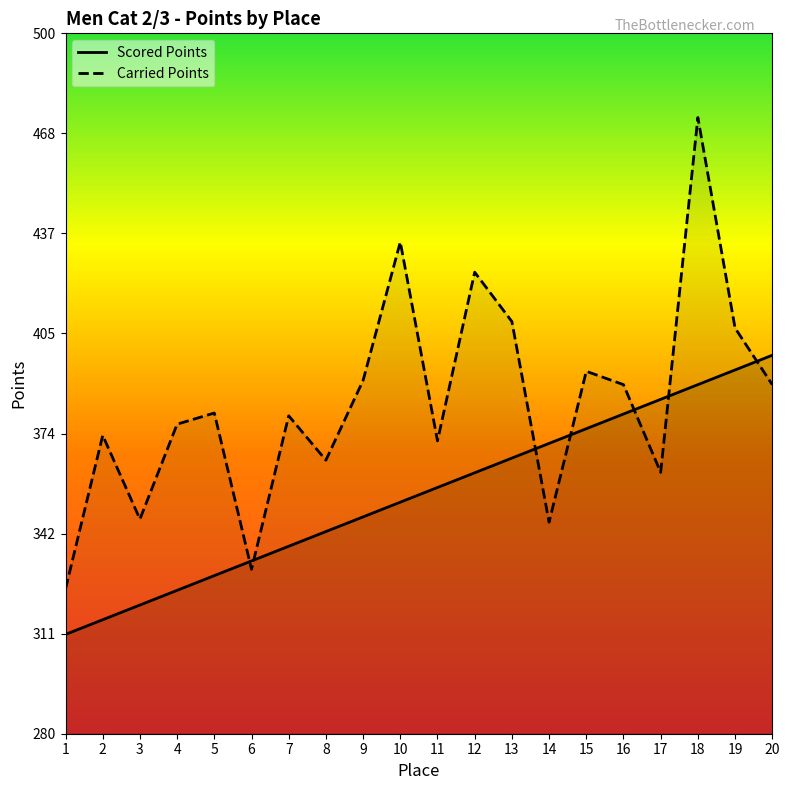

What is the sum of all Scored Points values?

7100.8